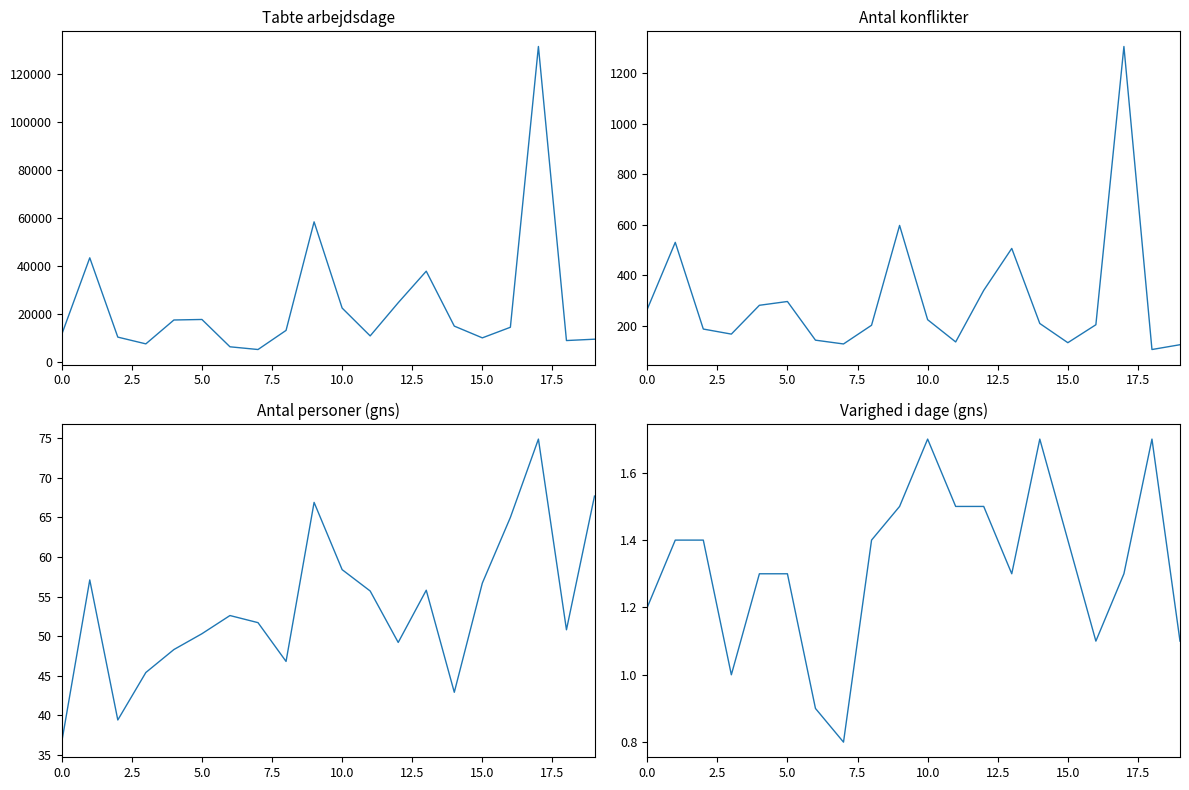

The value of Tabte arbejdsdage at 17 is 210827.5. True or false?

False